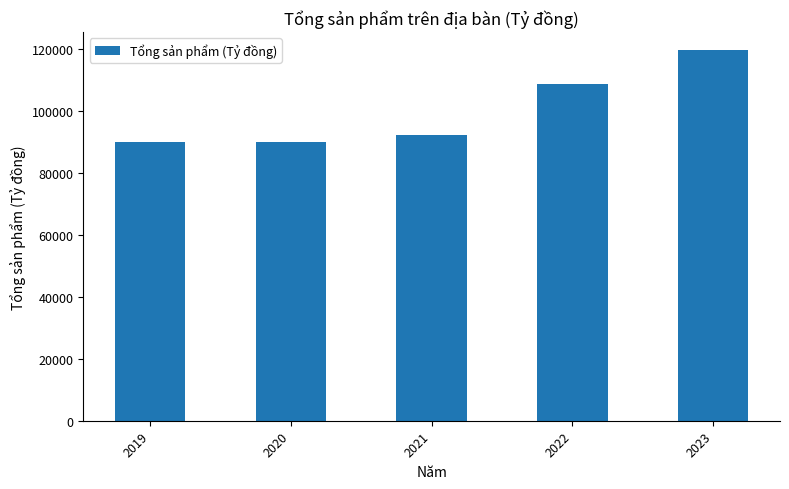

What is the maximum value shown in the chart?

119377.0